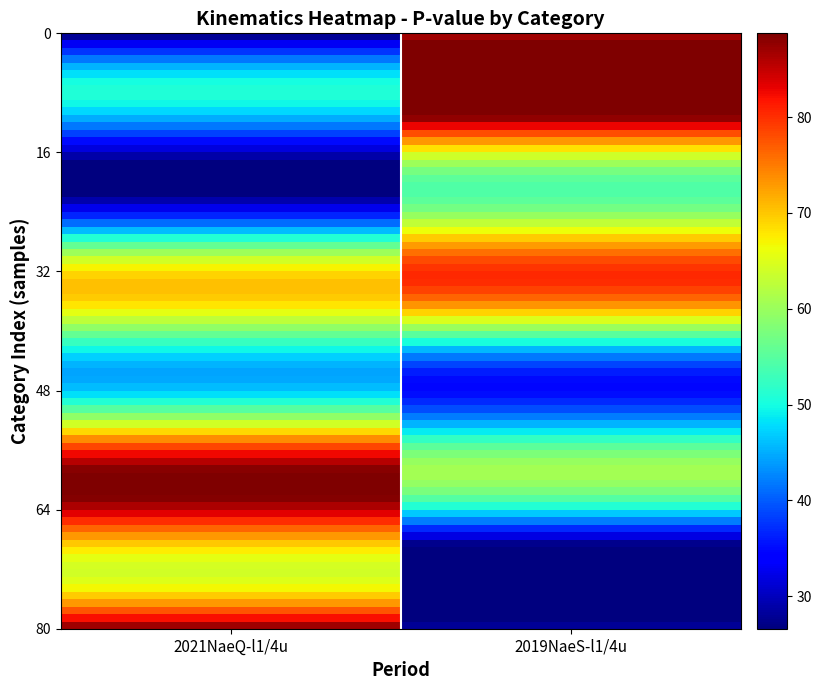

What is the smallest value displayed?

28